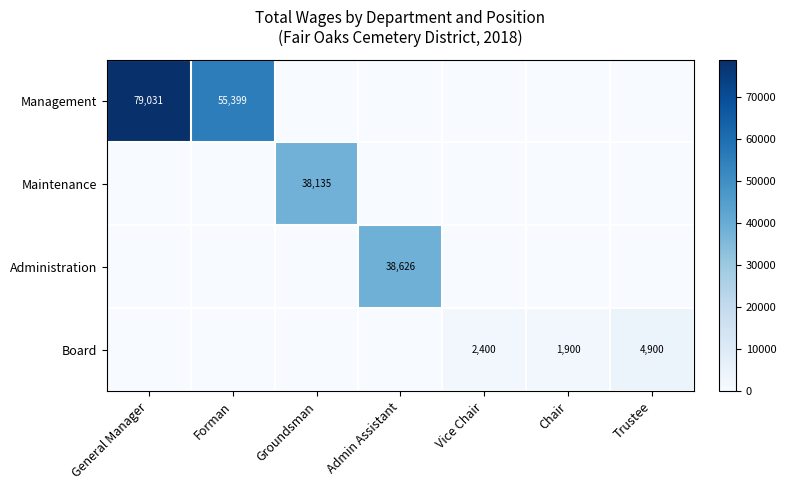

Is it true that Management equals 79031 at General Manager?

True